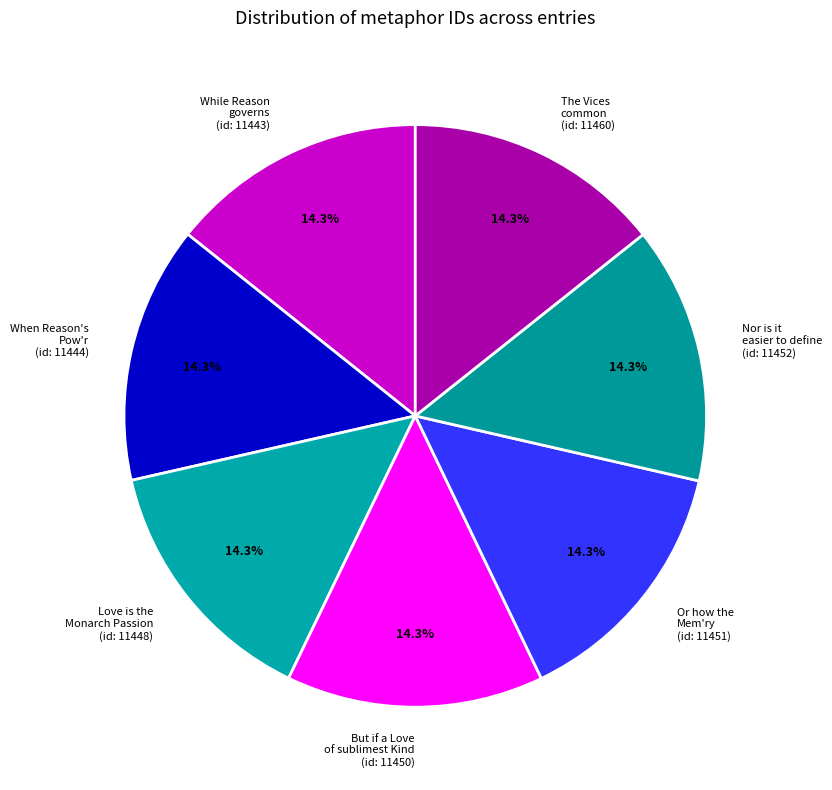

How many segments does this pie chart have?

7